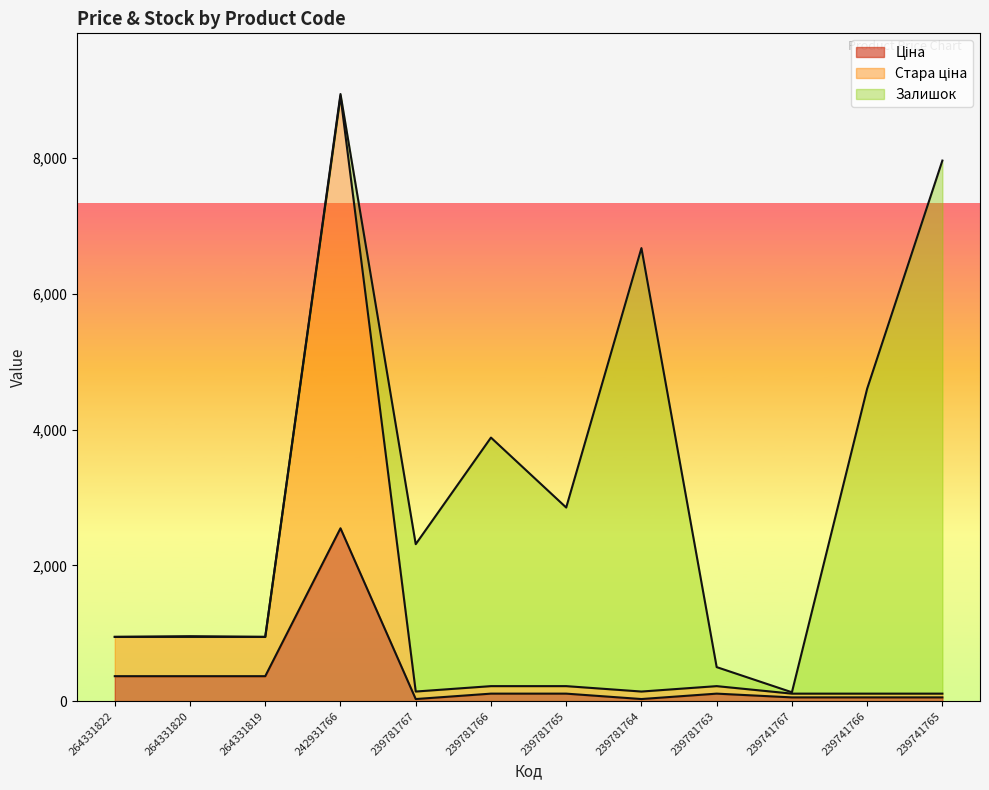

What is the total value across all series at 242931766?

8940.2